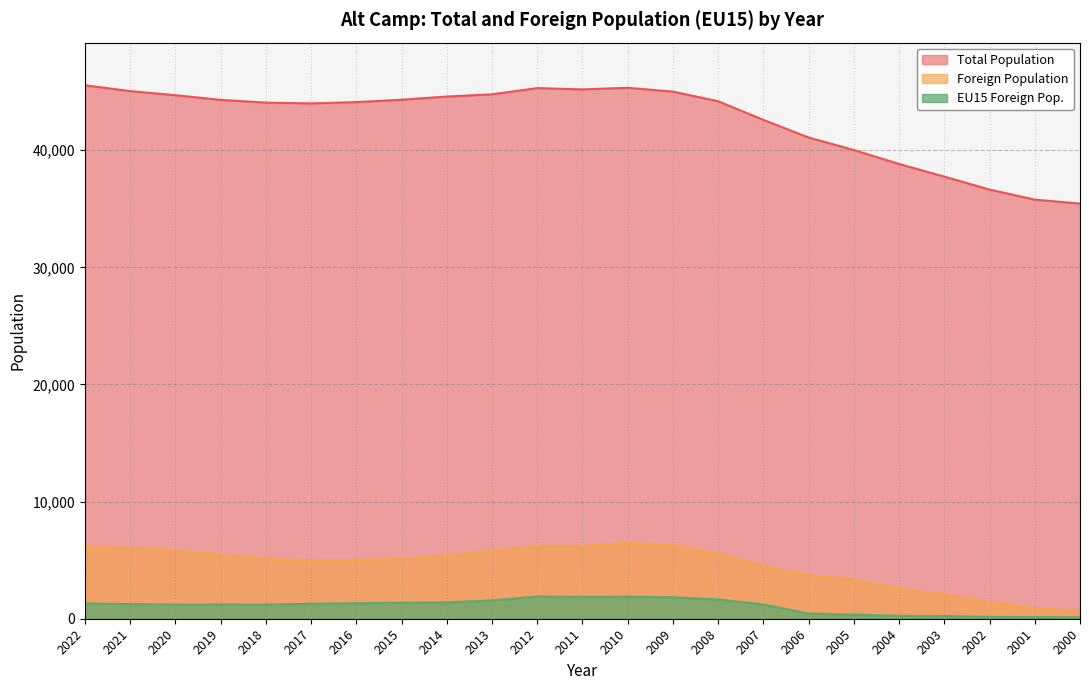

Read the Foreign Population value at 2003, to the nearest 50.

2100